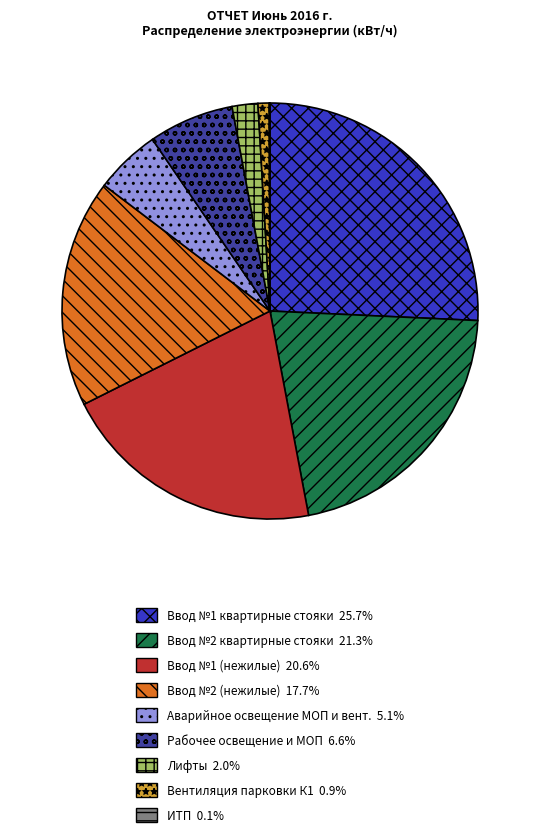

What is the largest slice in the pie chart?

Ввод №1 квартирные стояки